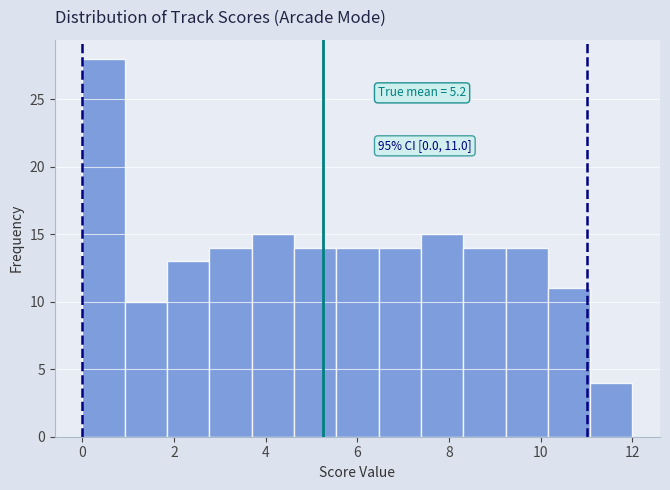

Which range on the x-axis has the tallest bar?

0.0 to 1.0